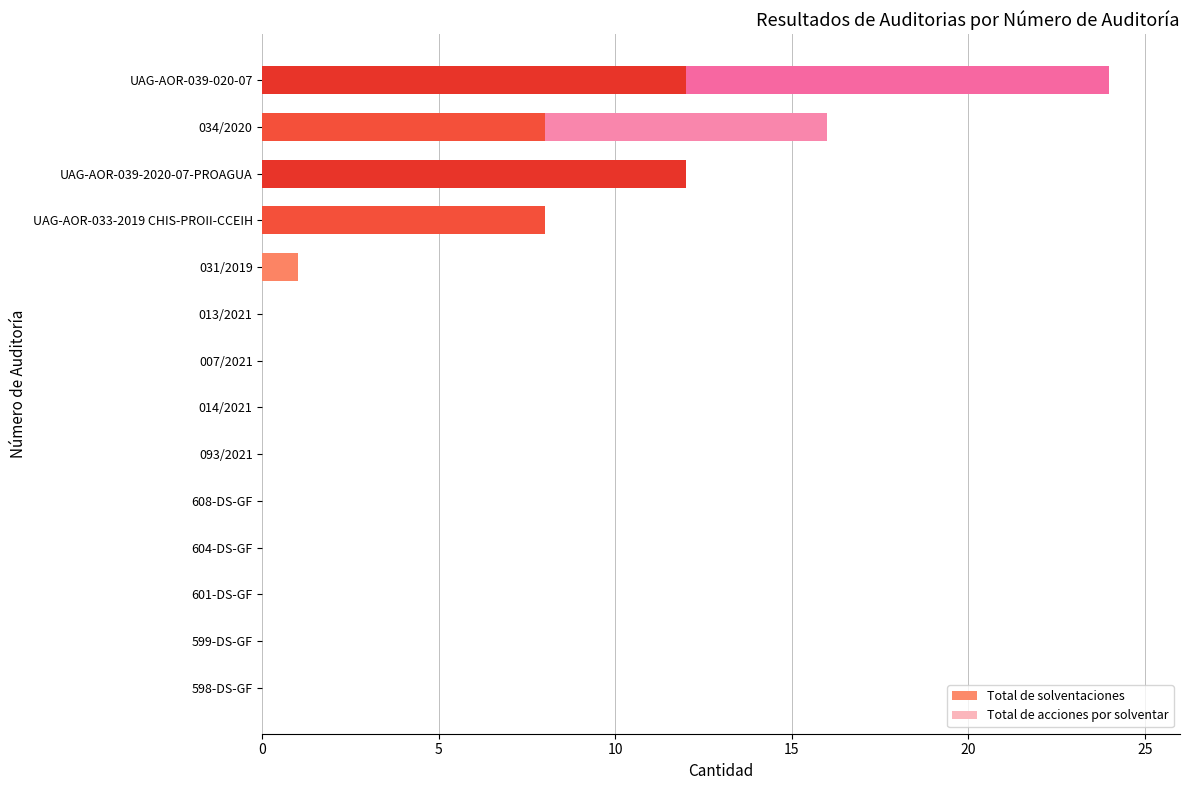

The value of Total de solventaciones at 007/2021 is 6. True or false?

False